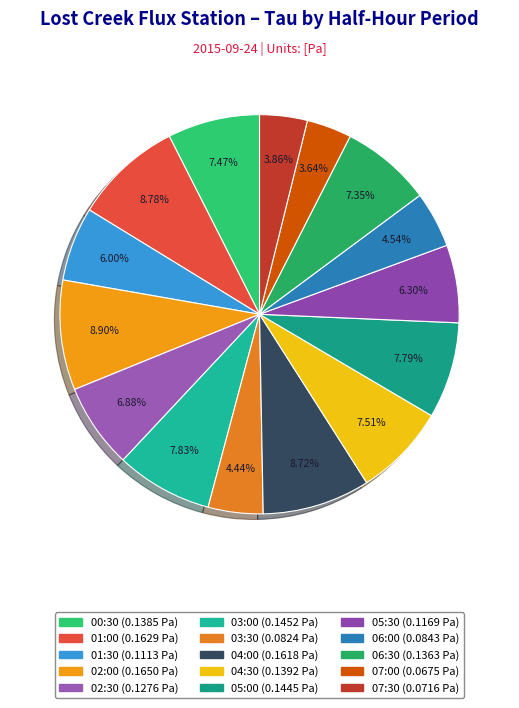

Rank the categories by value from lowest to highest.

07:00, 07:30, 03:30, 06:00, 01:30, 05:30, 02:30, 06:30, 00:30, 04:30, 05:00, 03:00, 04:00, 01:00, 02:00